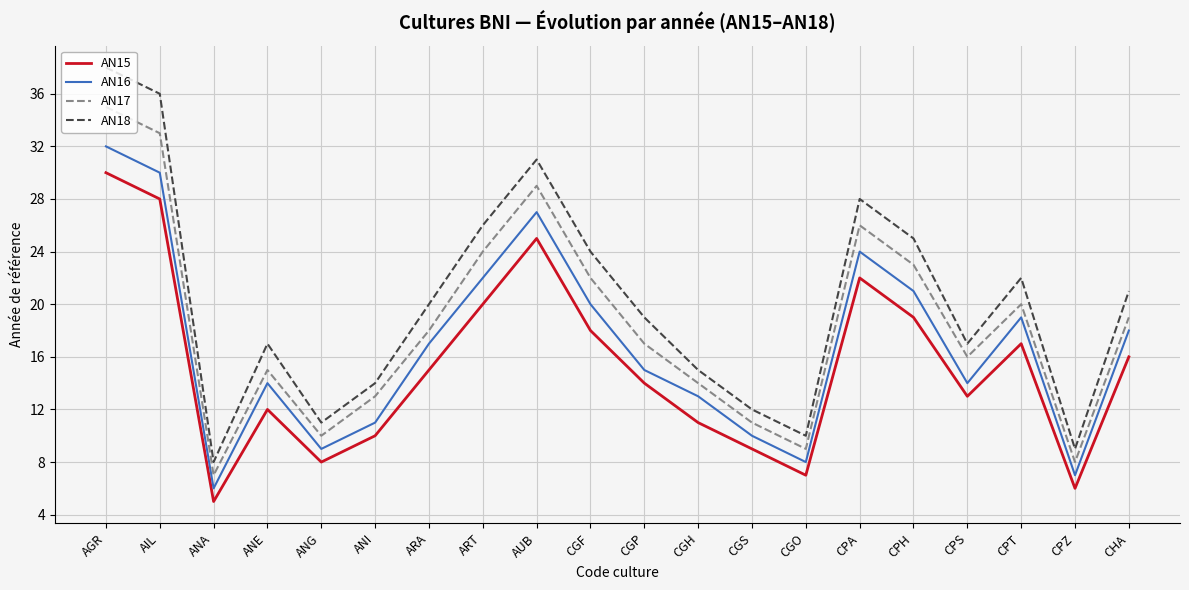

What is the total value across all series at CGF?

84